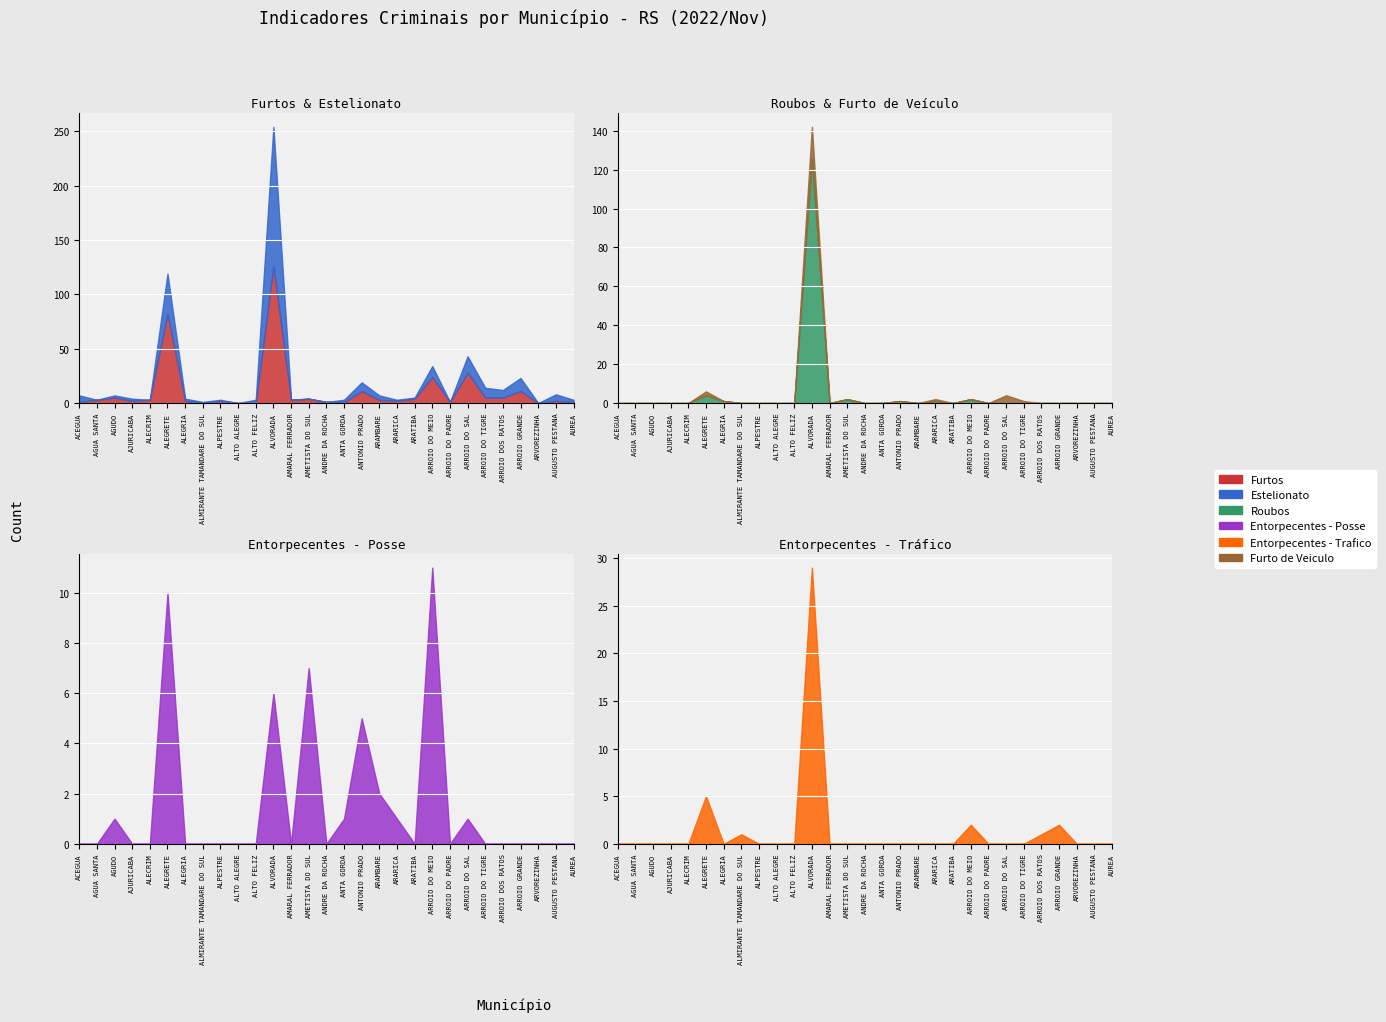

The value of Roubos at ACEGUA is -66. True or false?

False